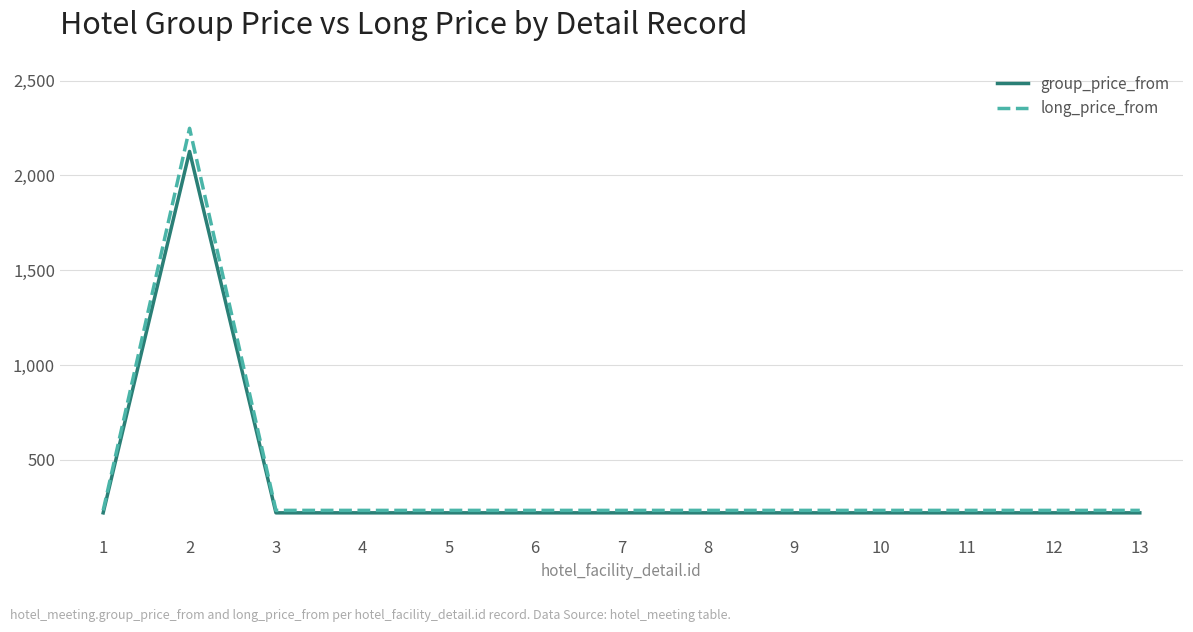

What is the minimum value shown in the chart?

220